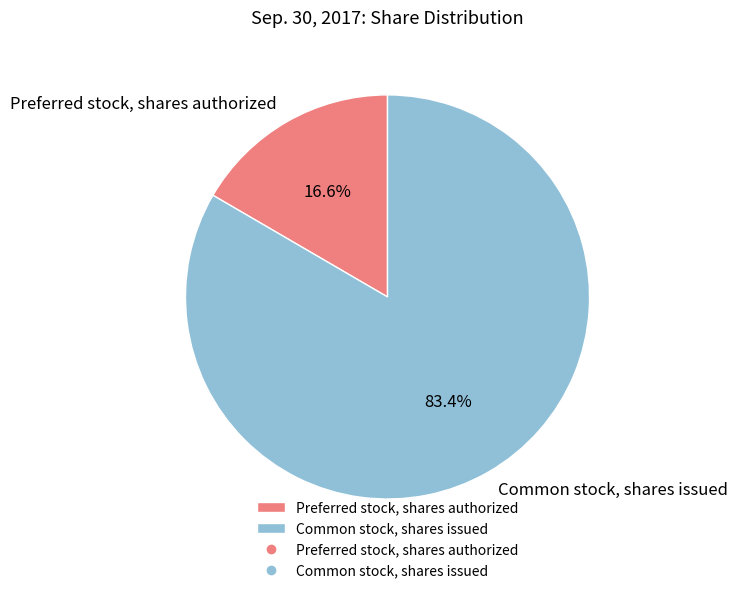

Between Common stock, shares issued and Preferred stock, shares authorized, which is larger?

Common stock, shares issued